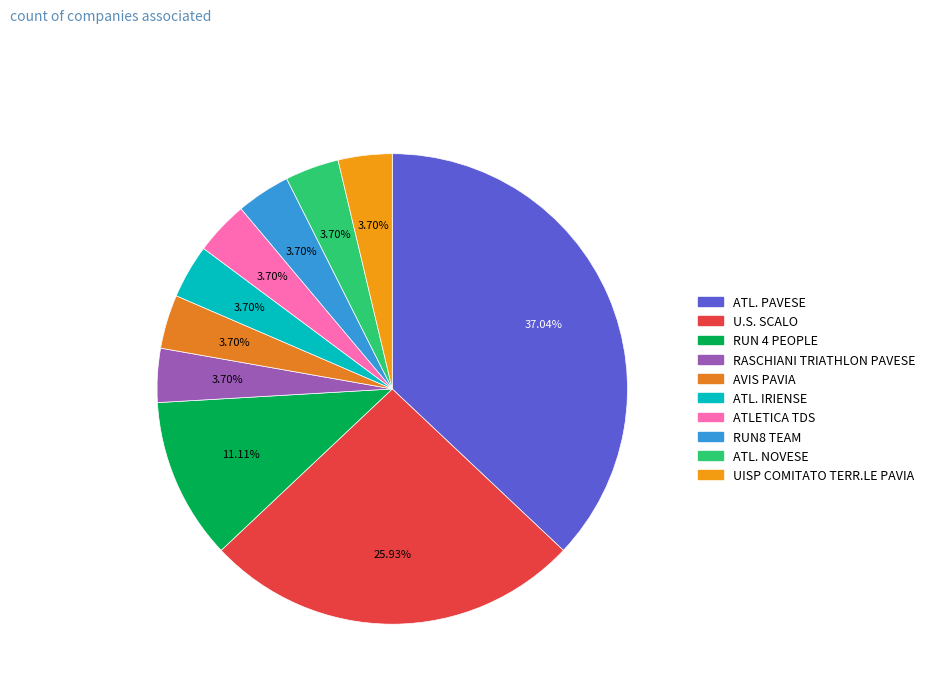

How many segments does this pie chart have?

10